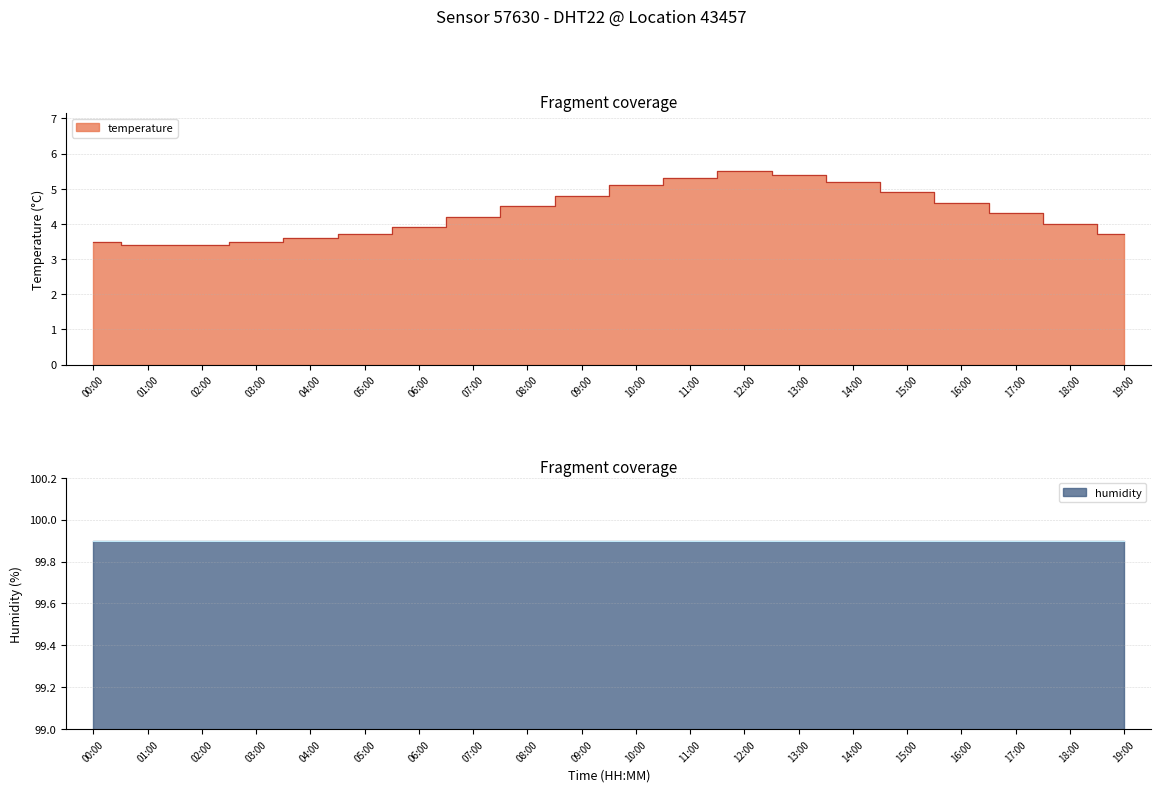

List the labels in order of value, smallest first.

01:00, 02:00, 00:00, 03:00, 04:00, 05:00, 19:00, 06:00, 18:00, 07:00, 17:00, 08:00, 16:00, 09:00, 15:00, 10:00, 14:00, 11:00, 13:00, 12:00